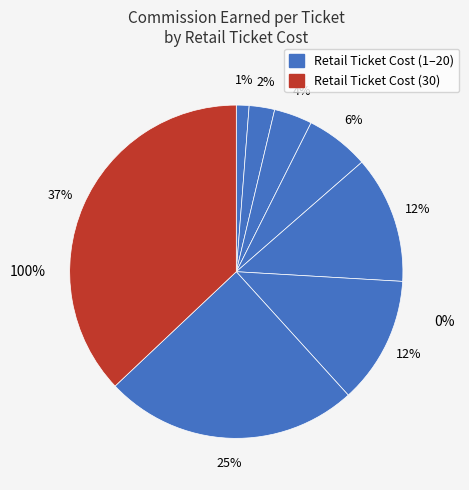

True or false: 5 accounts for 6% of the total.

True